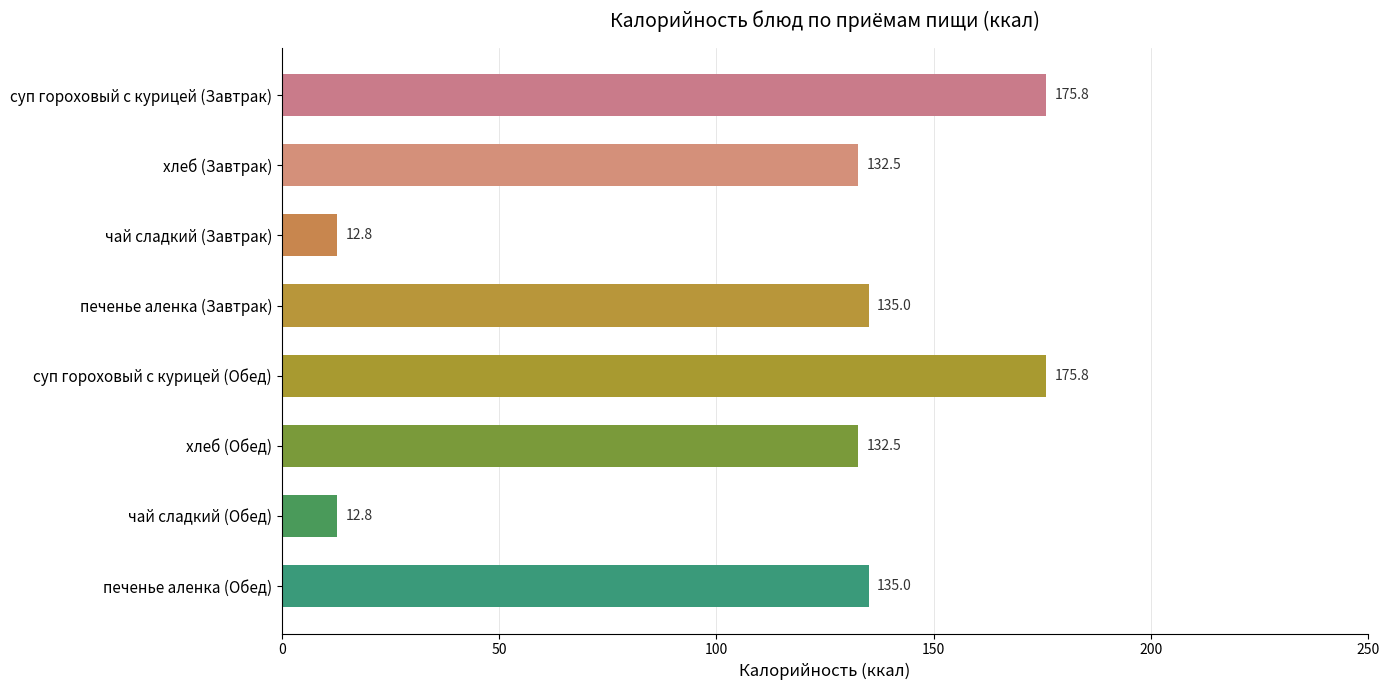

What is the sum of all values?

912.2